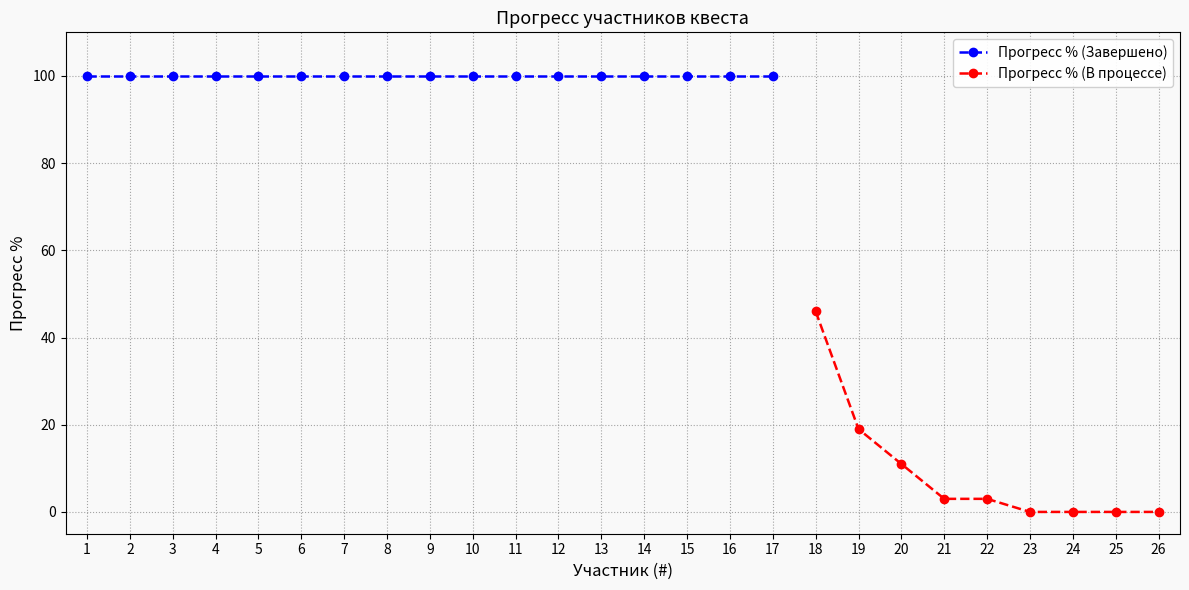

At which label is Прогресс % (В процессе) closest to 23?

19